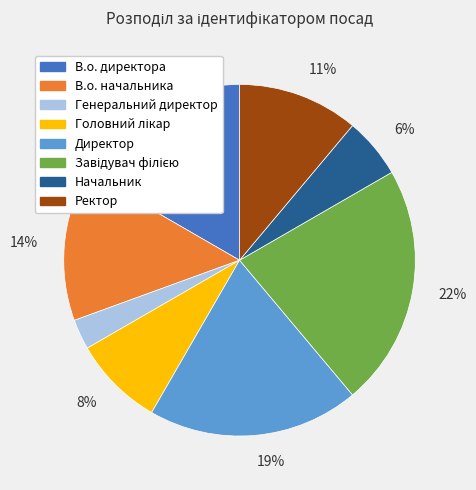

Count the number of slices in the pie.

8